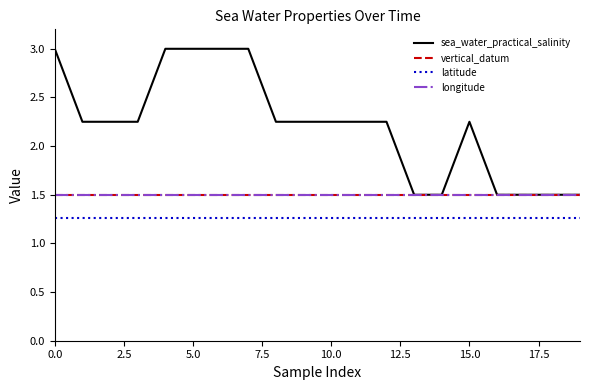

What is the maximum value for longitude?

1.5